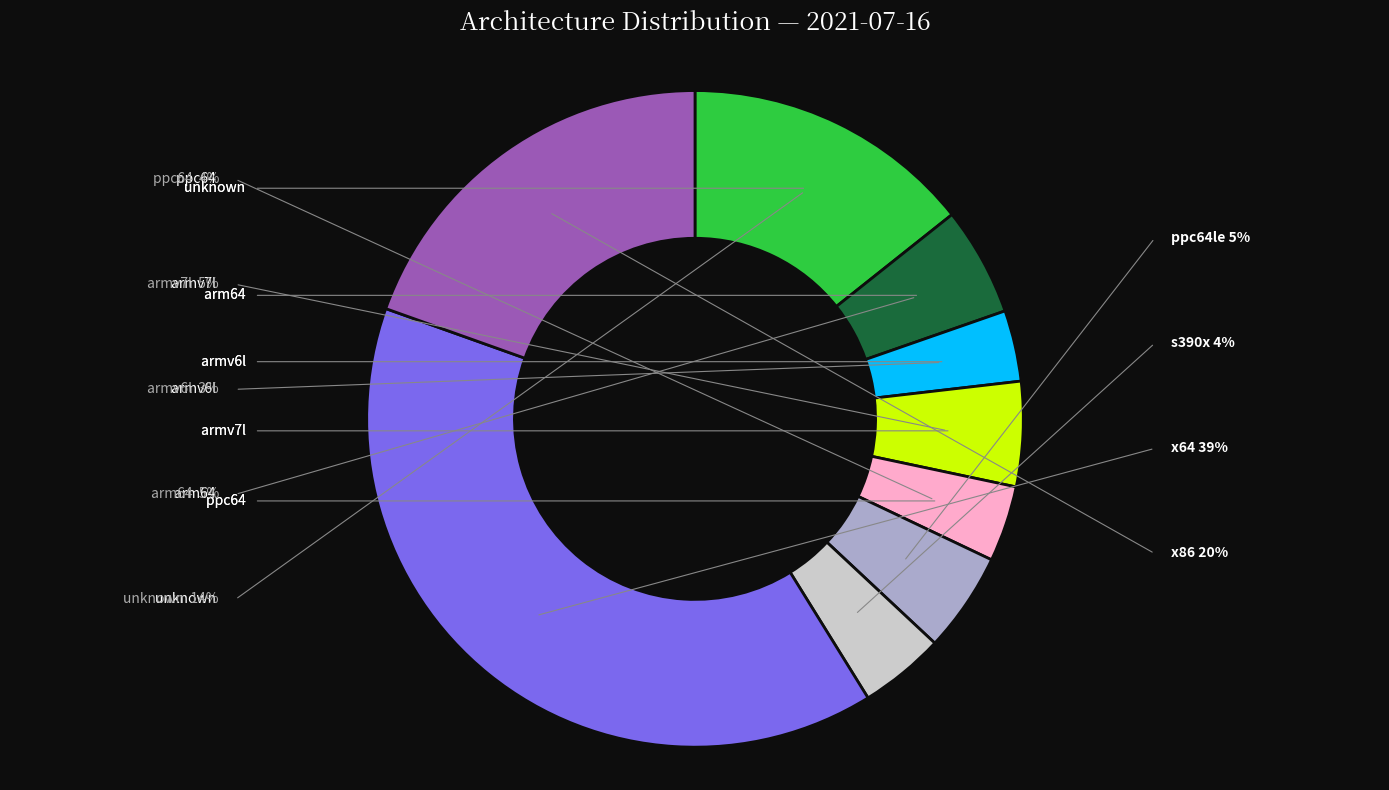

Between armv7l and arm64, which is larger?

arm64